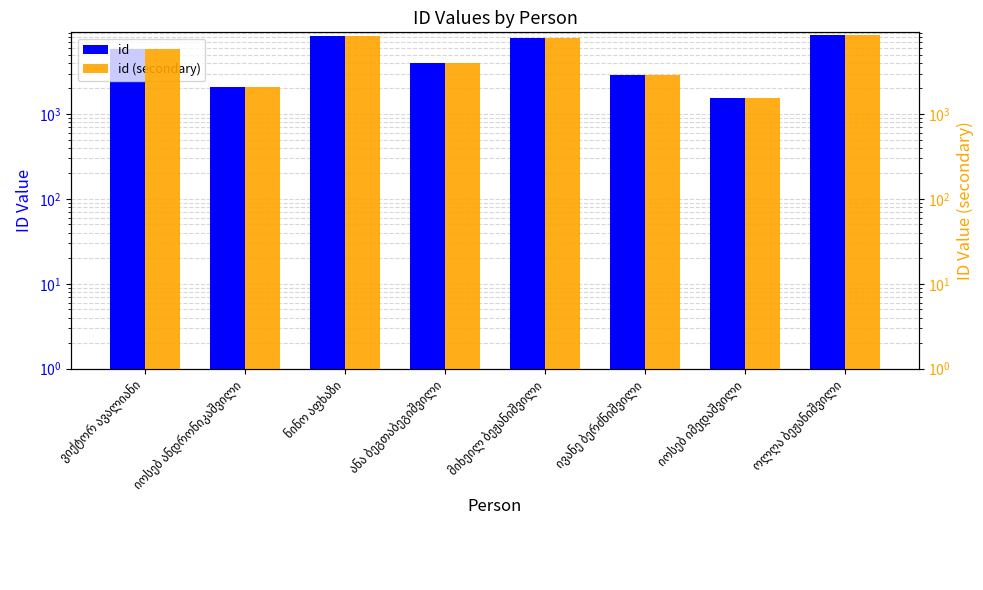

What is the label of the 5th bar from the left?

მიხეილ ბეჟანიშვილი